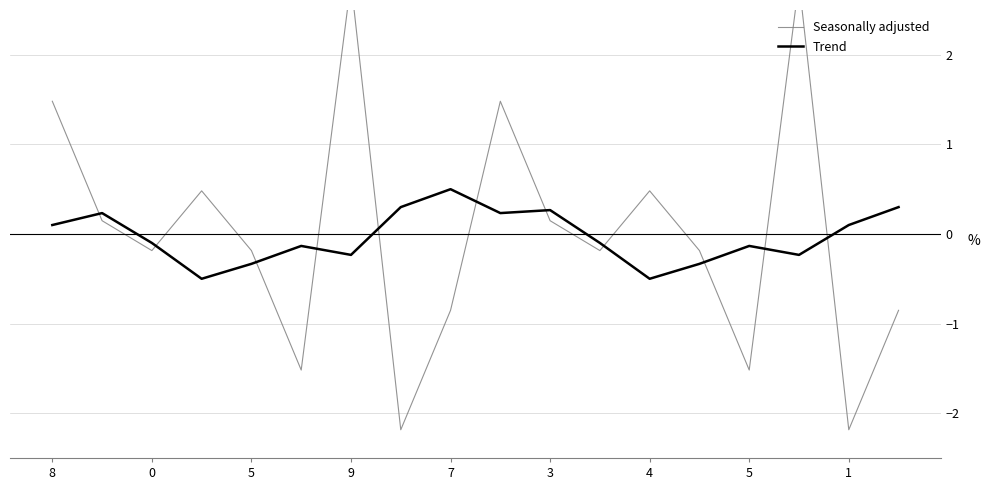

What is the minimum value shown in the chart?

-2.2